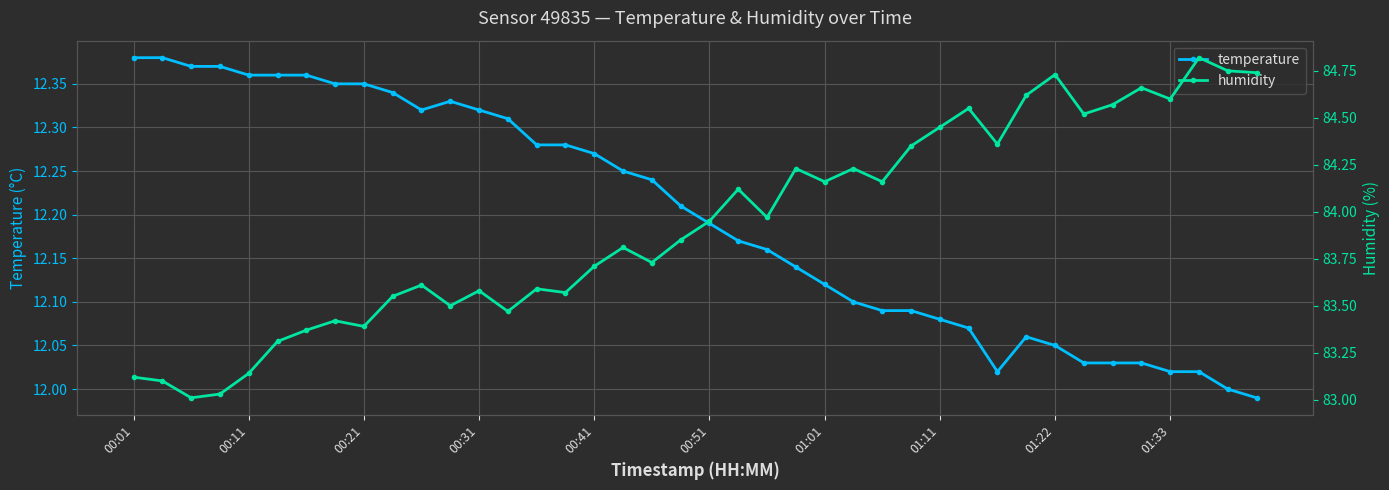

At which category is the sum across all series the highest?

37